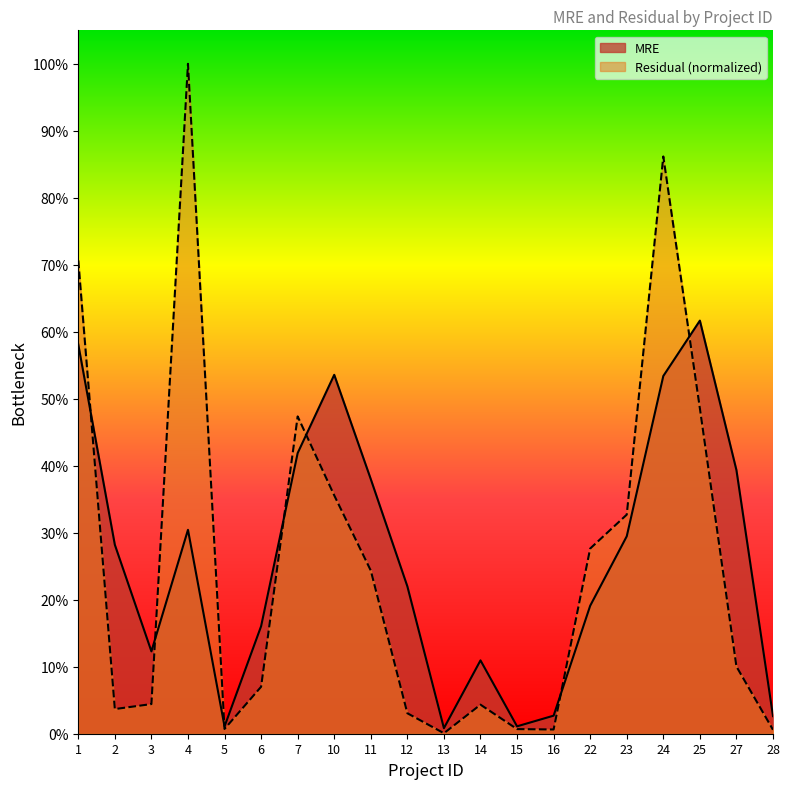

Which series has the largest range (max minus min)?

Residual (normalized)